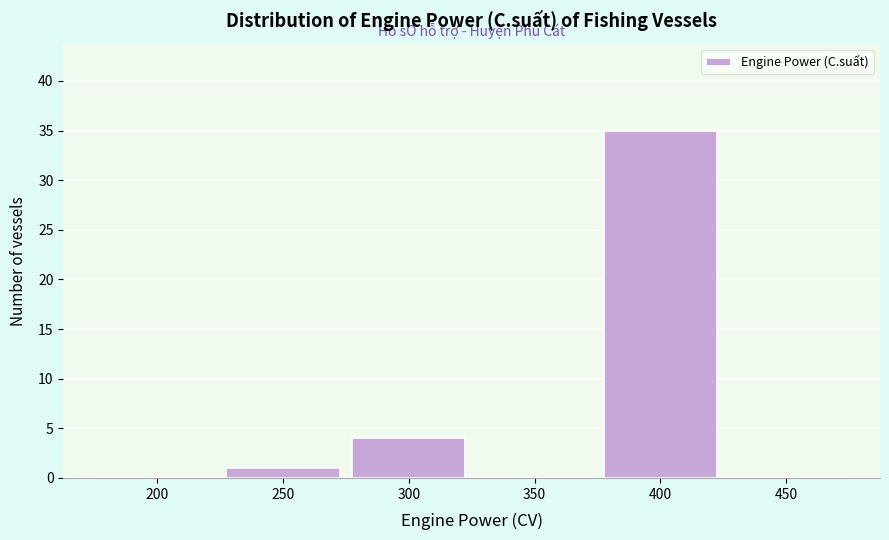

Reading left to right, list all the values displayed in this chart.

200=0	250=1	300=4	350=0	400=35	450=0